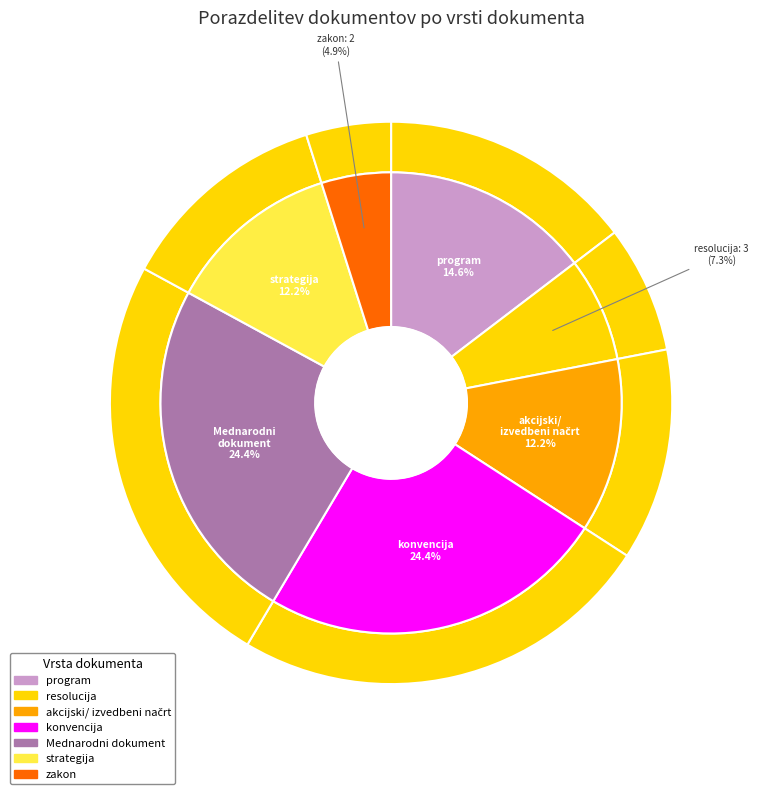

To the nearest percent, what is the difference between the largest and smallest slice percentages?

20%